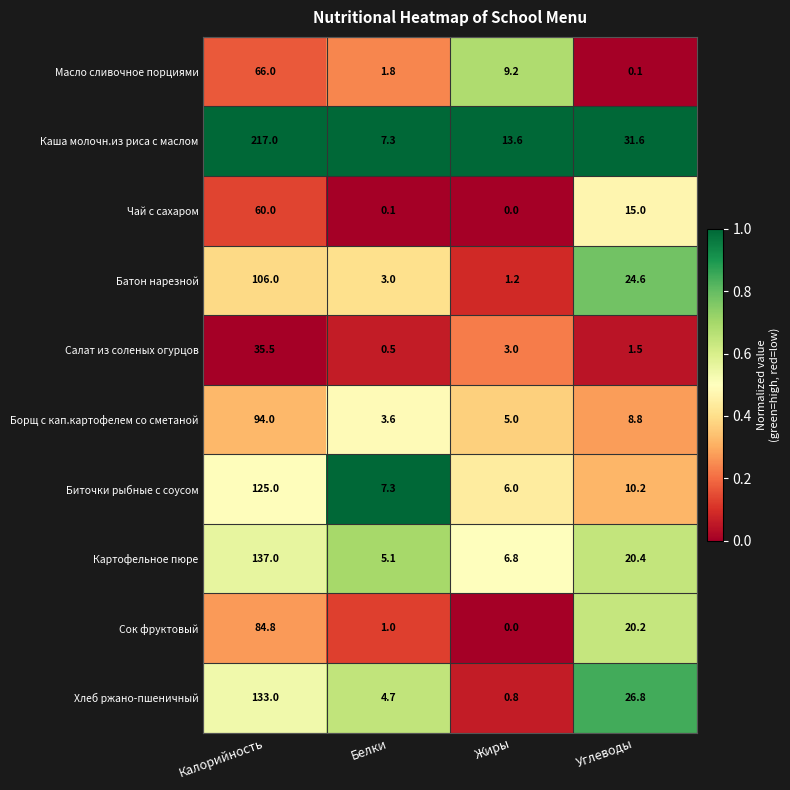

At Углеводы, list the series in order from largest to smallest.

Каша молочн.из риса с маслом, Хлеб ржано-пшеничный, Батон нарезной, Картофельное пюре, Сок фруктовый, Чай с сахаром, Биточки рыбные с соусом, Борщ с кап.картофелем со сметаной, Салат из соленых огурцов, Масло сливочное порциями